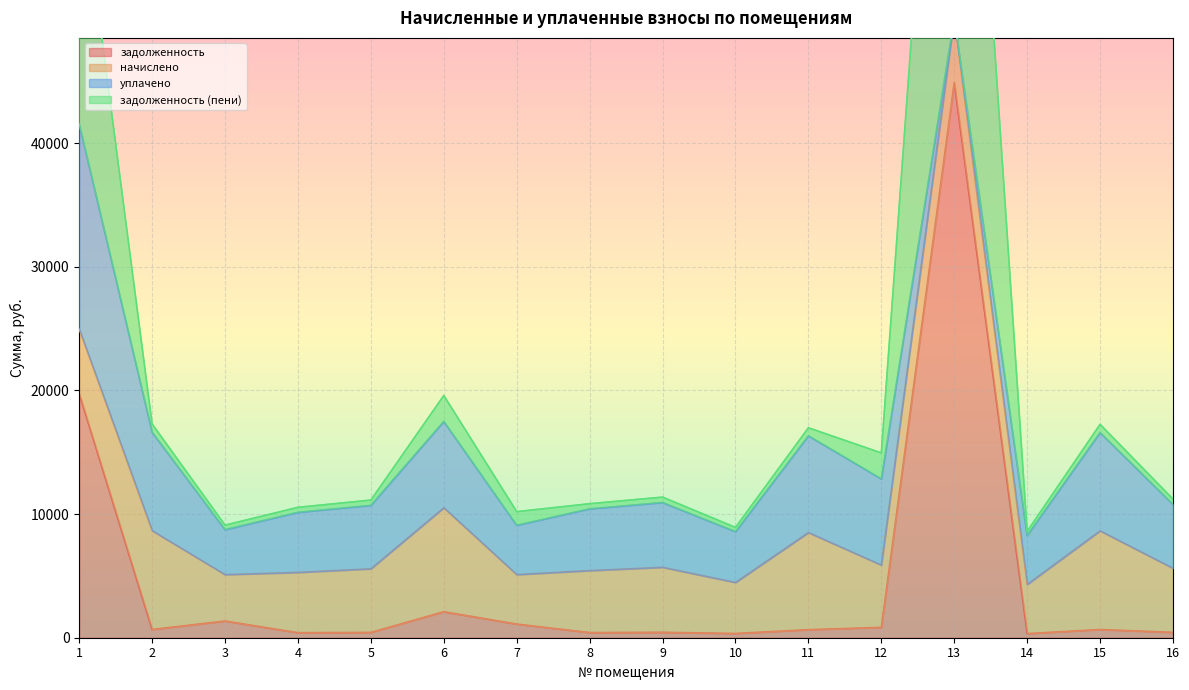

True or false: задолженность (пени) and задолженность cross at least once.

False